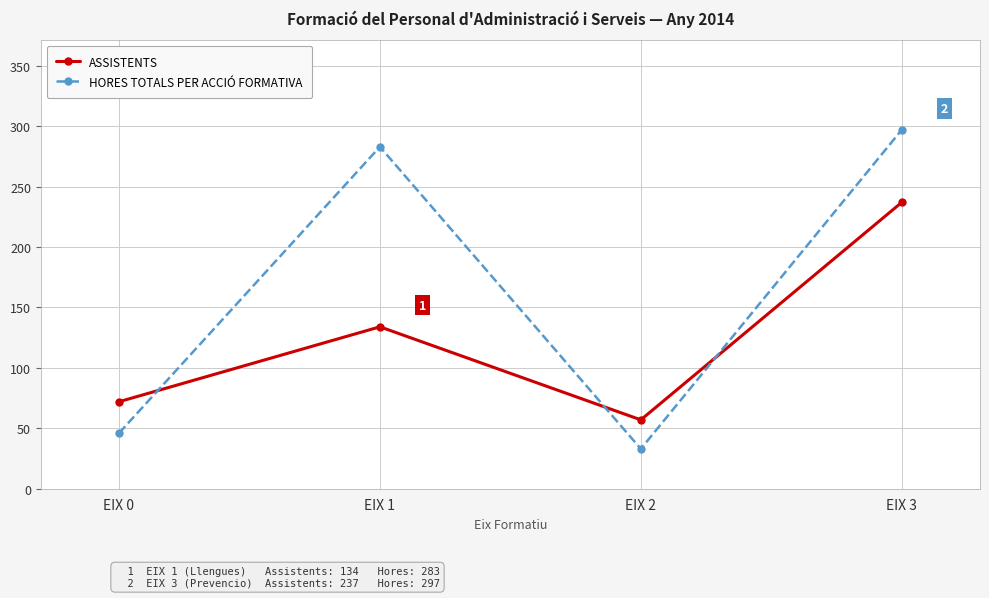

In ASSISTENTS, how many points are higher than both neighbors (excluding endpoints)?

1